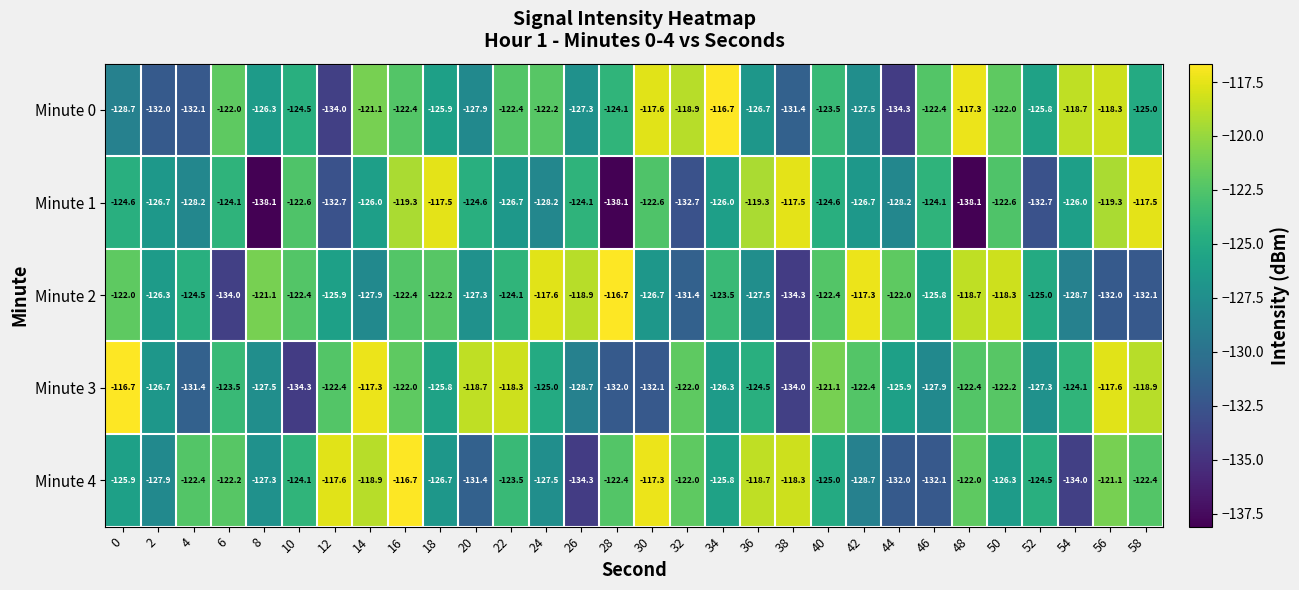

At 48, list the series in order from largest to smallest.

Minute 0, Minute 2, Minute 4, Minute 3, Minute 1